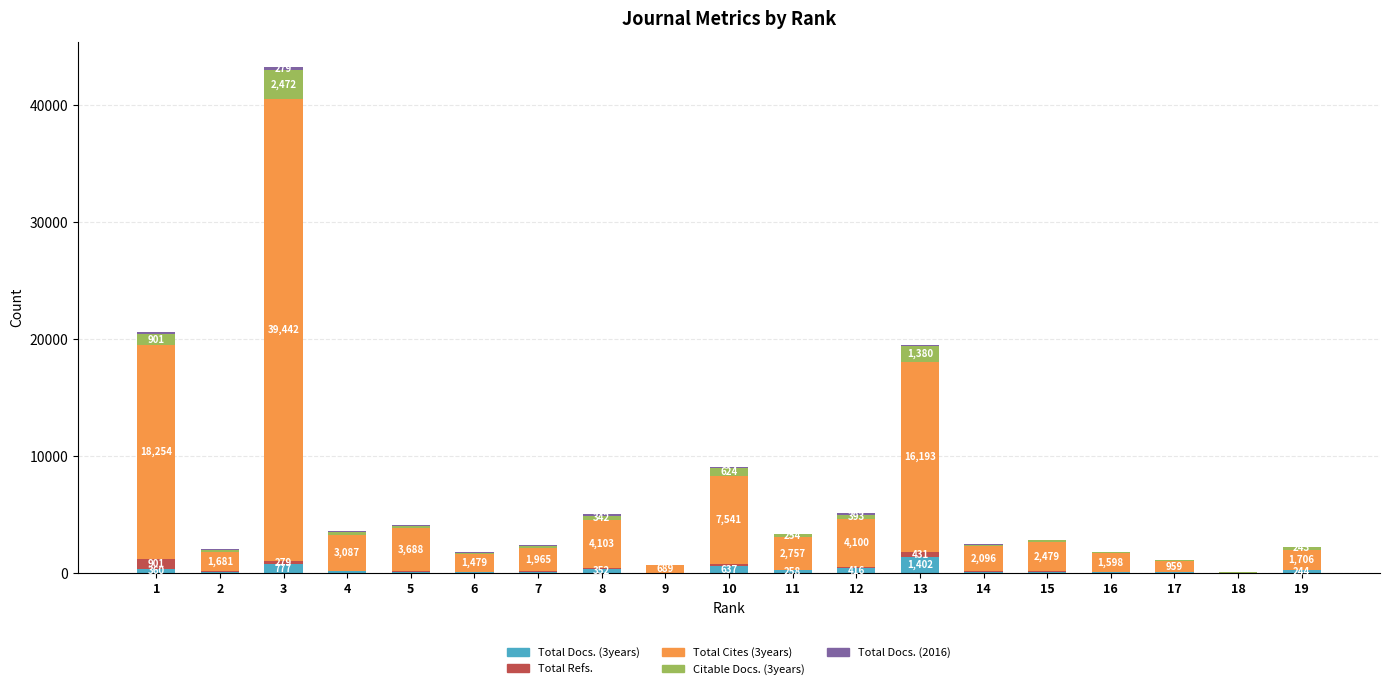

At which category is the sum across all series the highest?

3